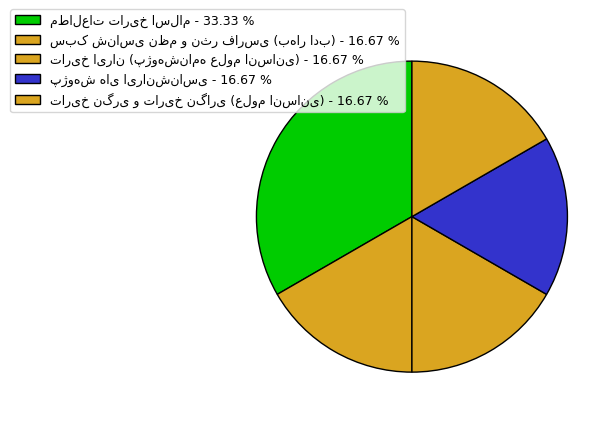

How many segments does this pie chart have?

5